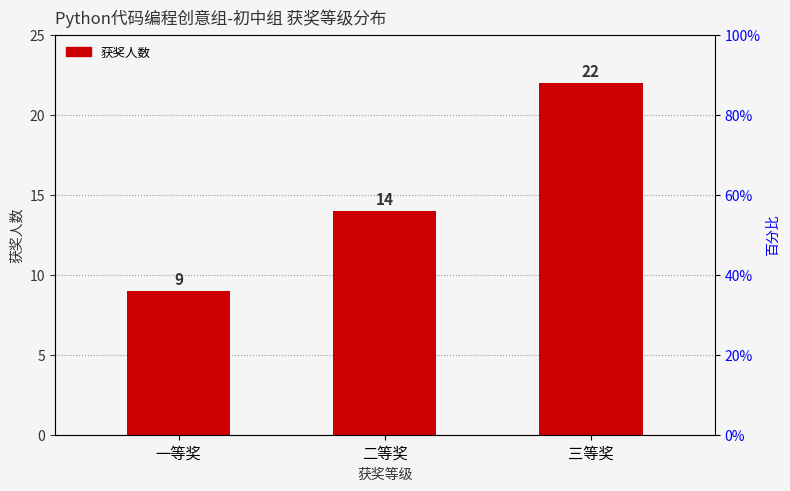

What is the smallest value displayed?

9.0